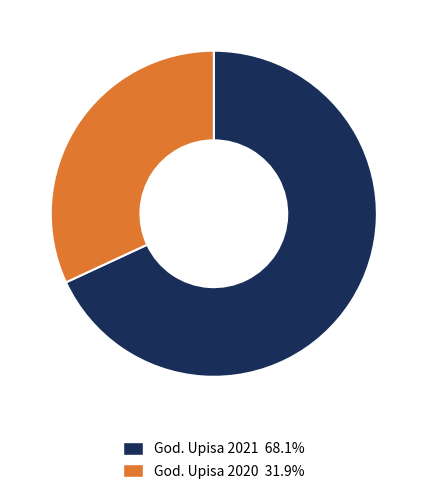

Does any single category account for the majority?

Yes